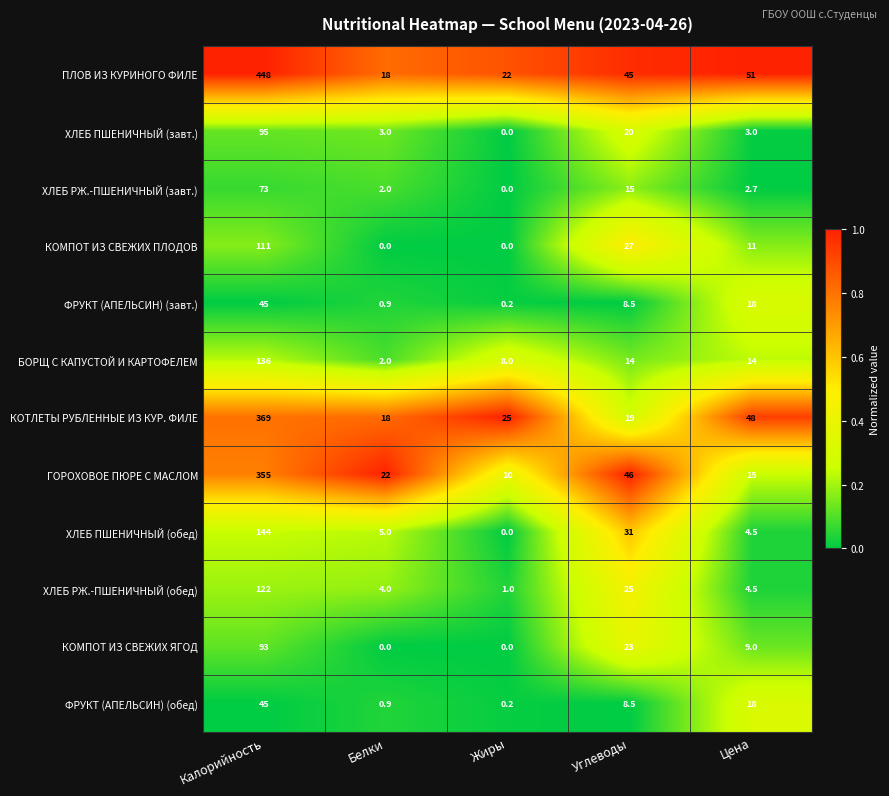

At which label is КОМПОТ ИЗ СВЕЖИХ ПЛОДОВ closest to 55?

Углеводы